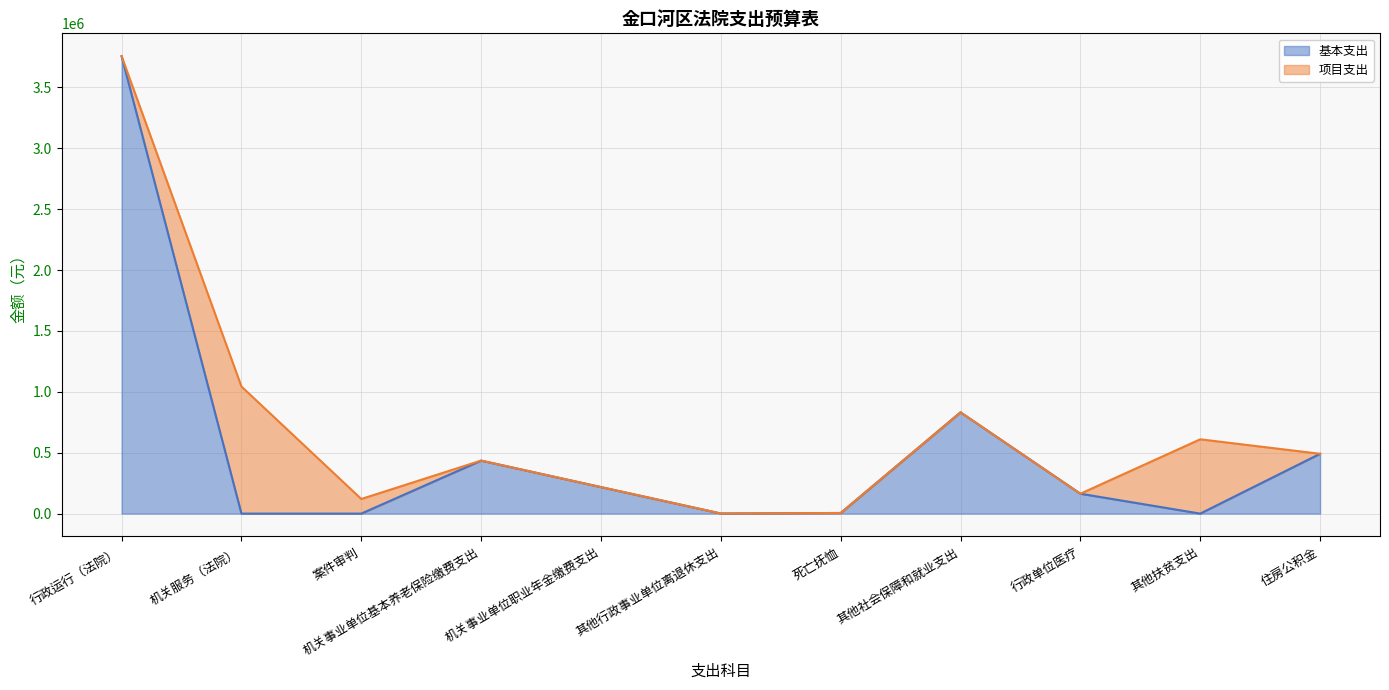

At which label is the value closest to 1877899?

其他社会保障和就业支出